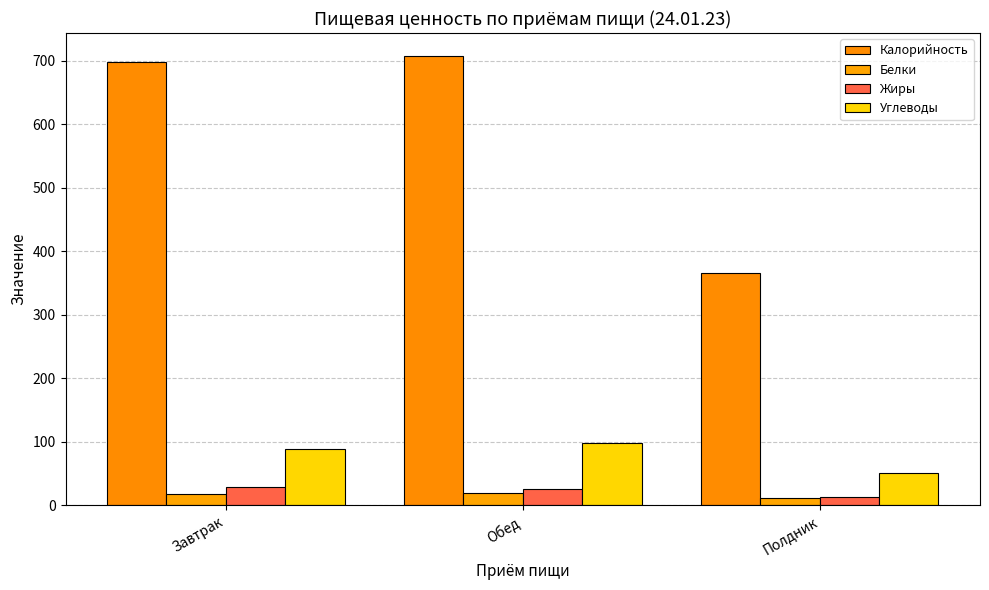

How many data points in Углеводы are above 89?

2